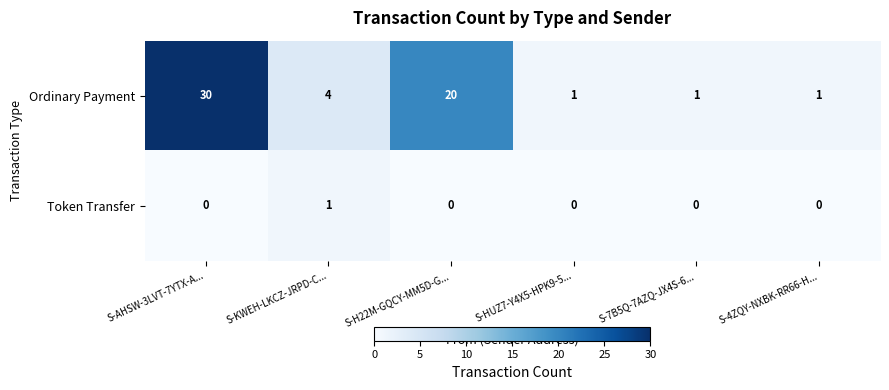

Which category has the highest value in the Ordinary Payment series?

S-AHSW-3LVT-7YTX-A...